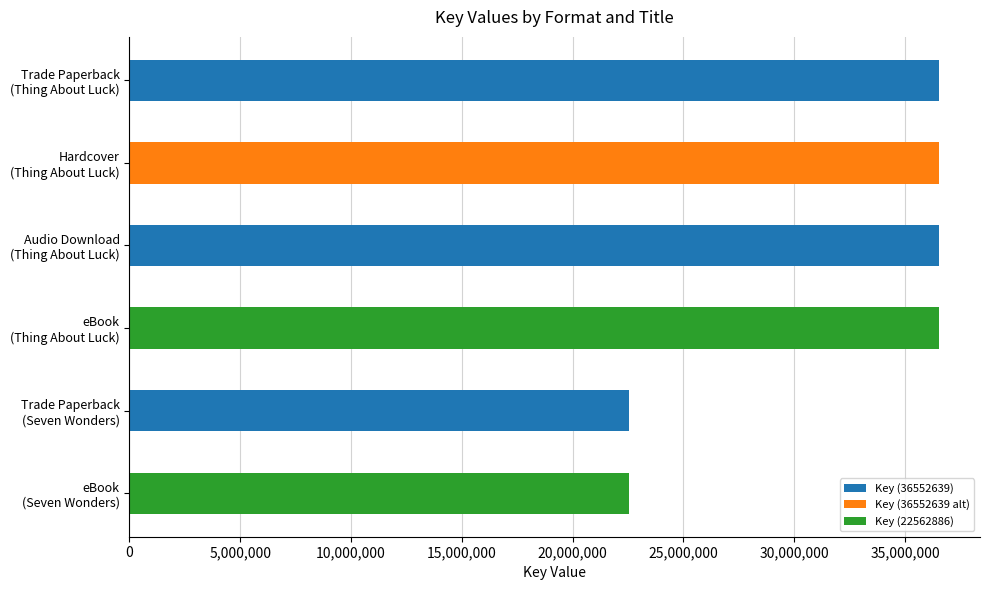

What is the value of the 1st bar from the top?

36552639